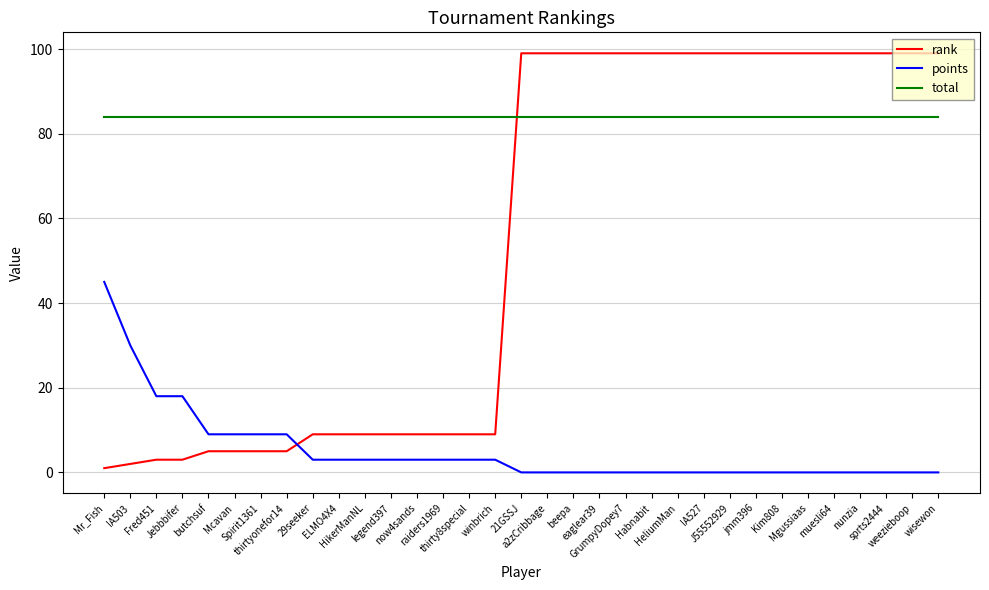

Which series has the widest spread of values?

rank